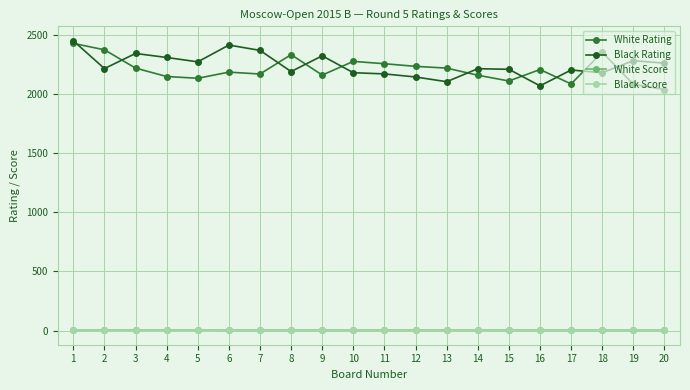

Which series has the largest total across all categories?

Black Rating